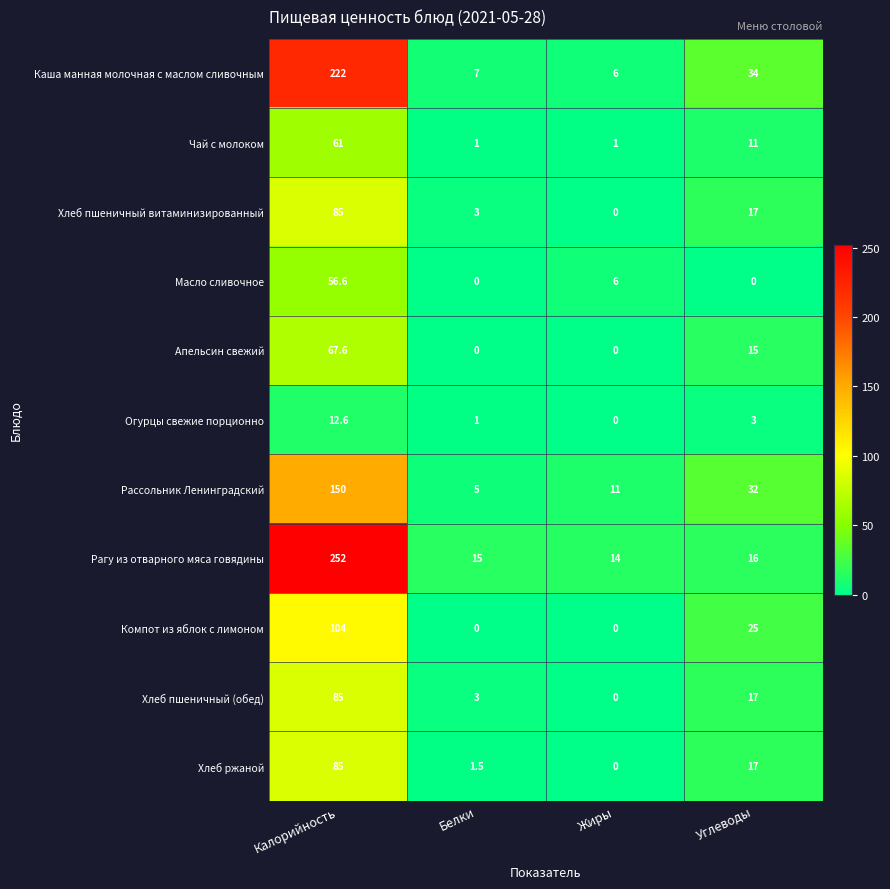

Which series has the largest range (max minus min)?

Рагу из отварного мяса говядины